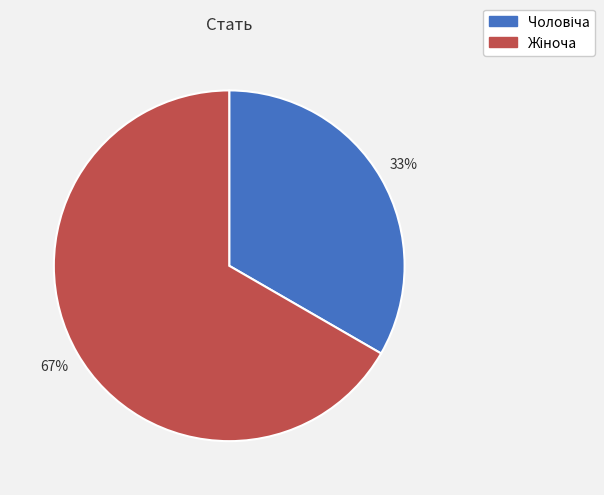

How many slices are in this pie chart?

2